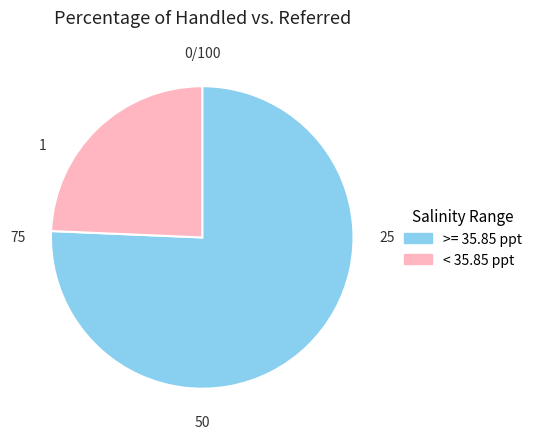

Is there any slice that represents more than half of the pie?

Yes